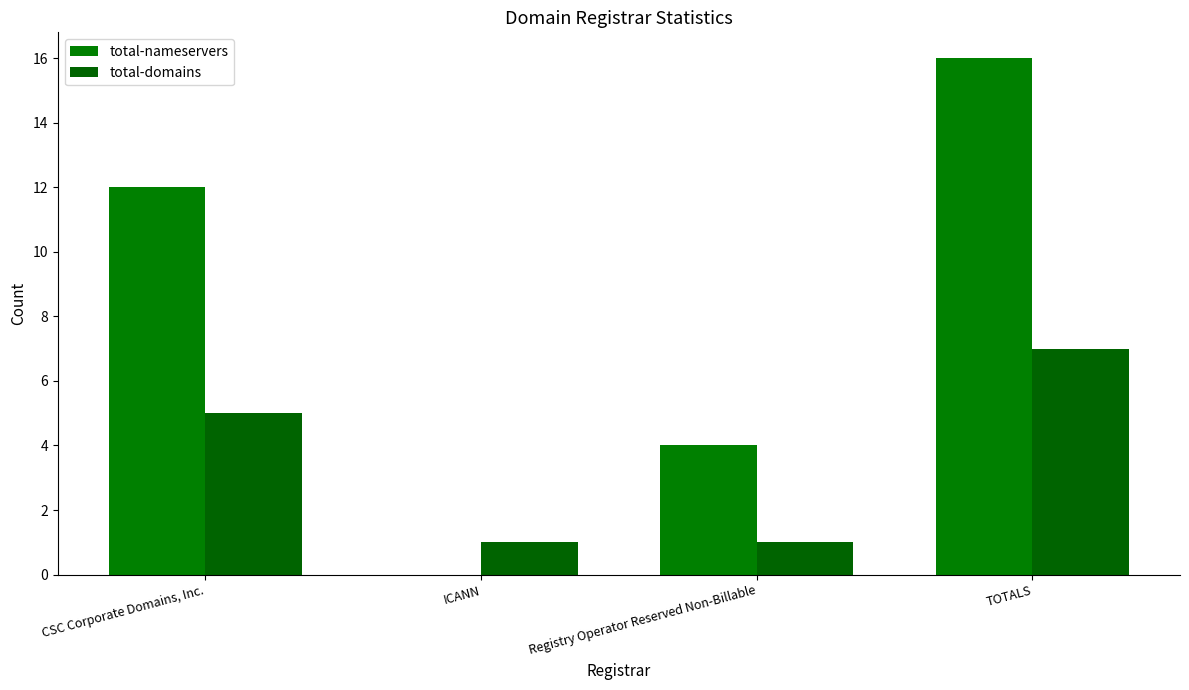

Does the chart contain stacked bars?

No